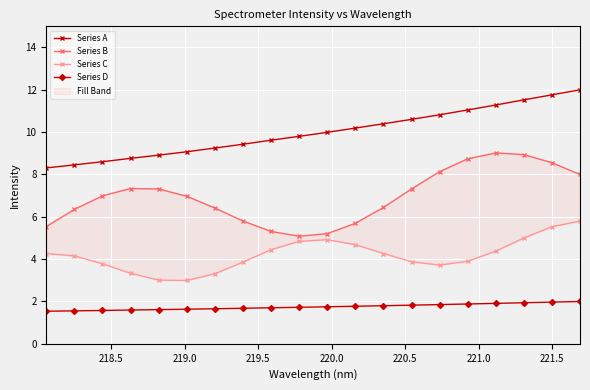

What is the maximum value for Series D?

2.0